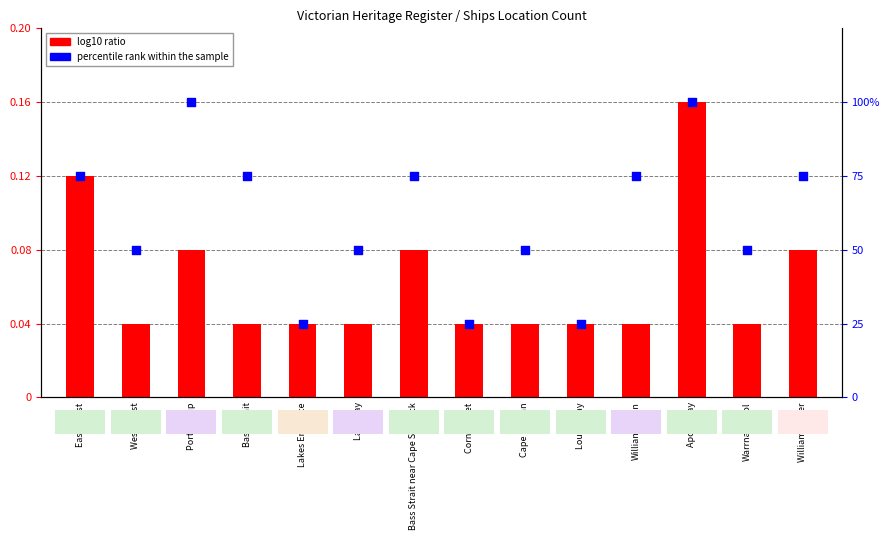

Is the value of percentile rank within the sample at Louttit Bay greater than the value of log10 ratio at Williams River?

Yes